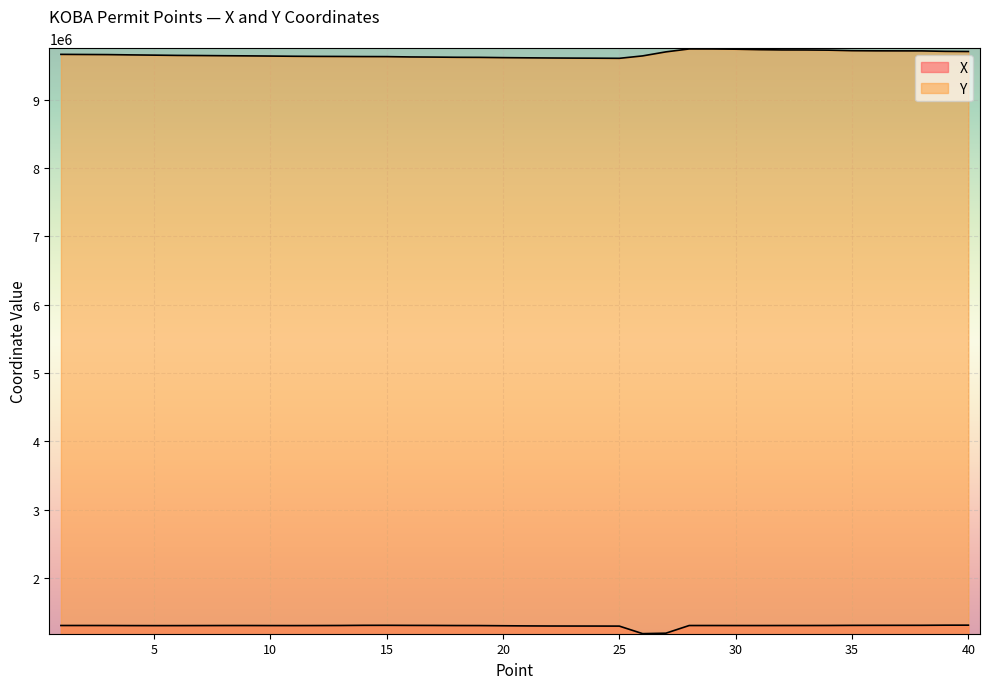

Between 24 and 34, which series saw the biggest shift?

Y